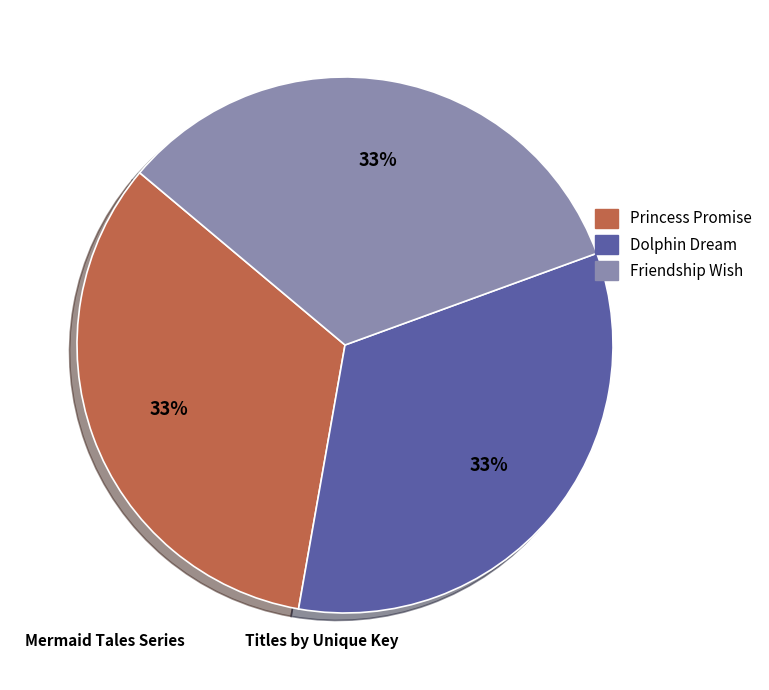

How many segments does this pie chart have?

3